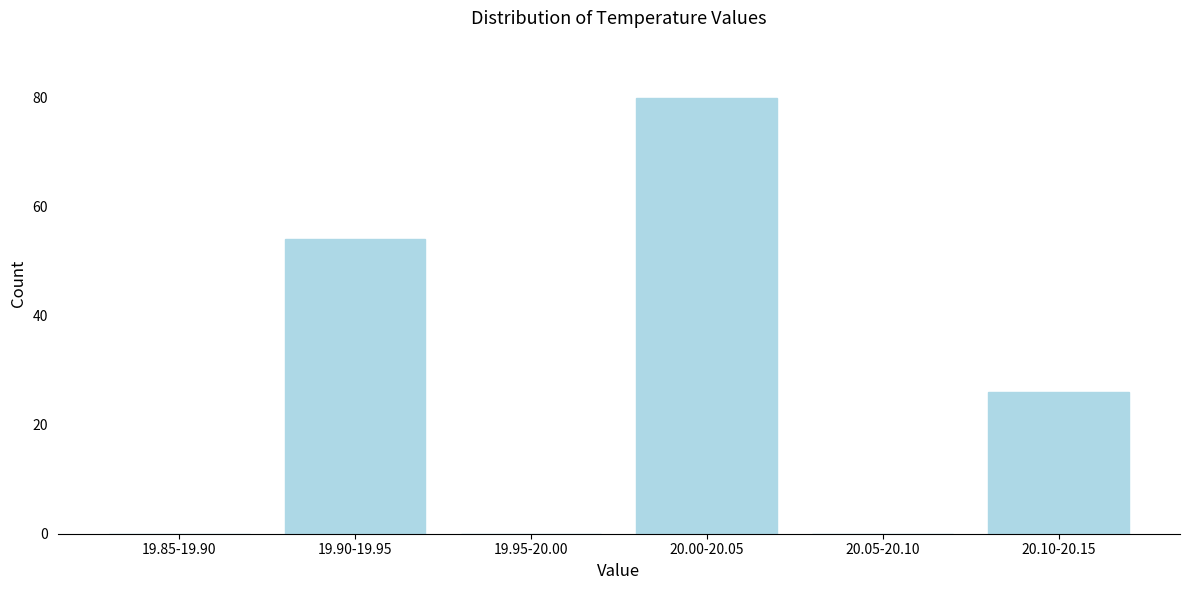

Reading left to right, transcribe all the data shown in this chart.

19.85-19.90=0	19.90-19.95=54	19.95-20.00=0	20.00-20.05=80	20.05-20.10=0	20.10-20.15=26